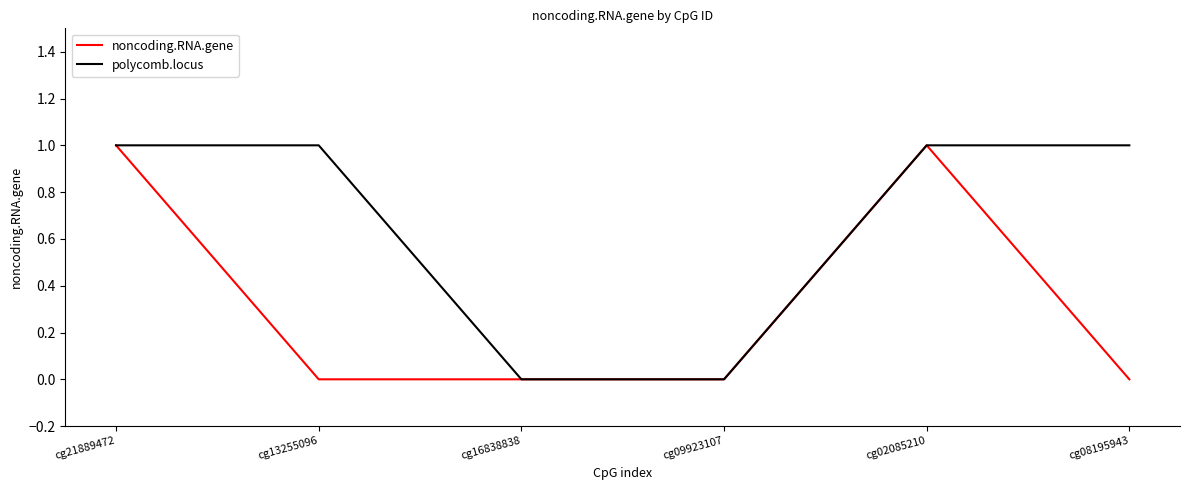

The value of noncoding.RNA.gene at cg08195943 is 0. True or false?

True